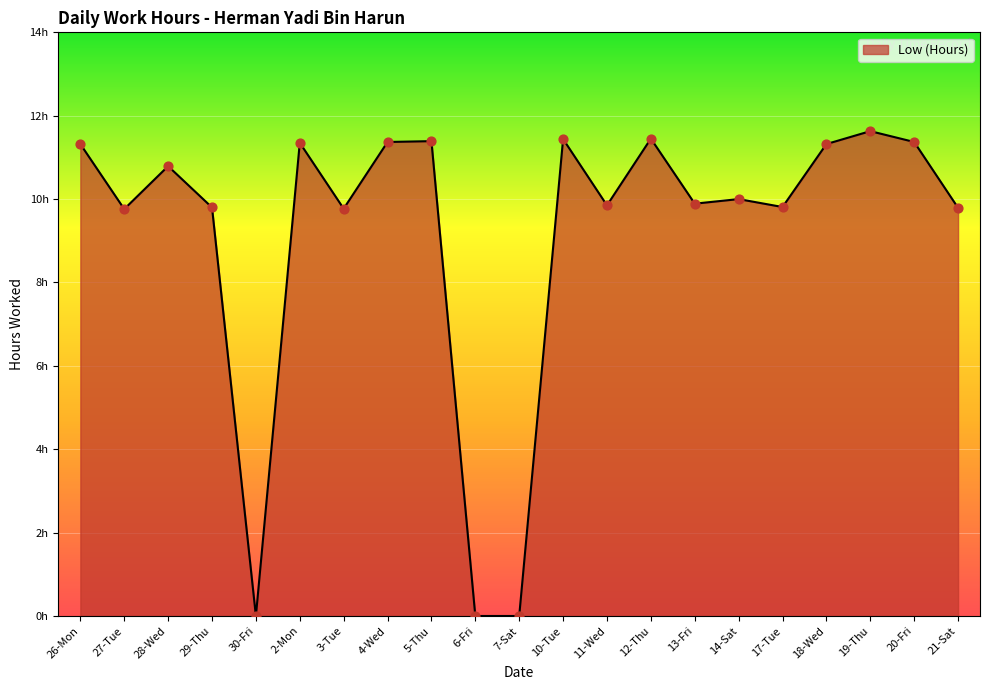

What is the ratio of the value at 2-Mon to the value at 17-Tue?

1.2